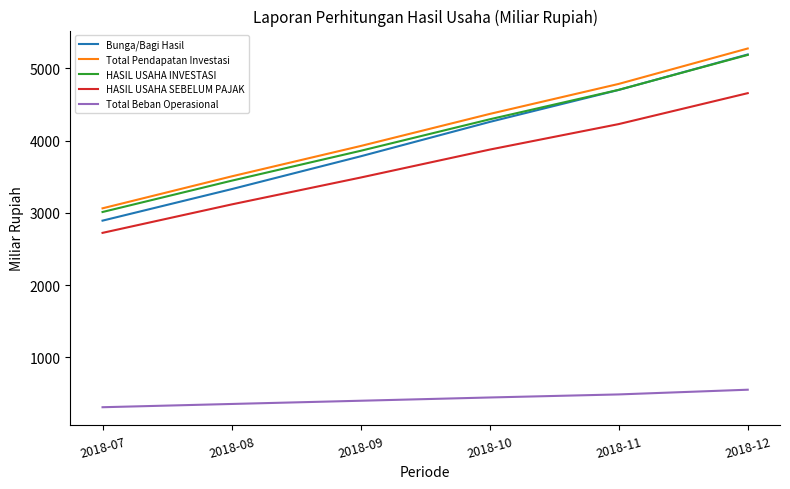

How many series are shown in this chart?

5